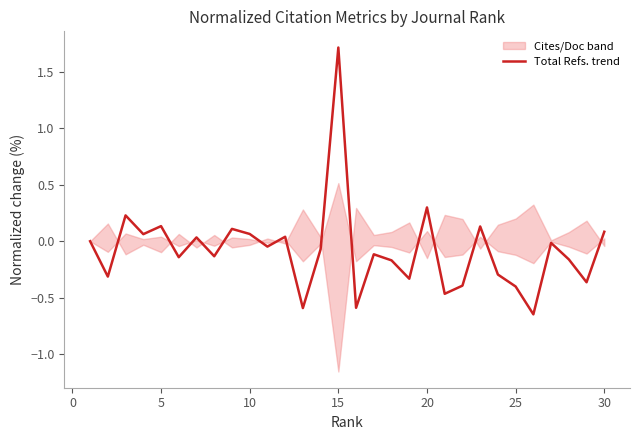

What is the highest value of the Total Refs. trend series?

1.7